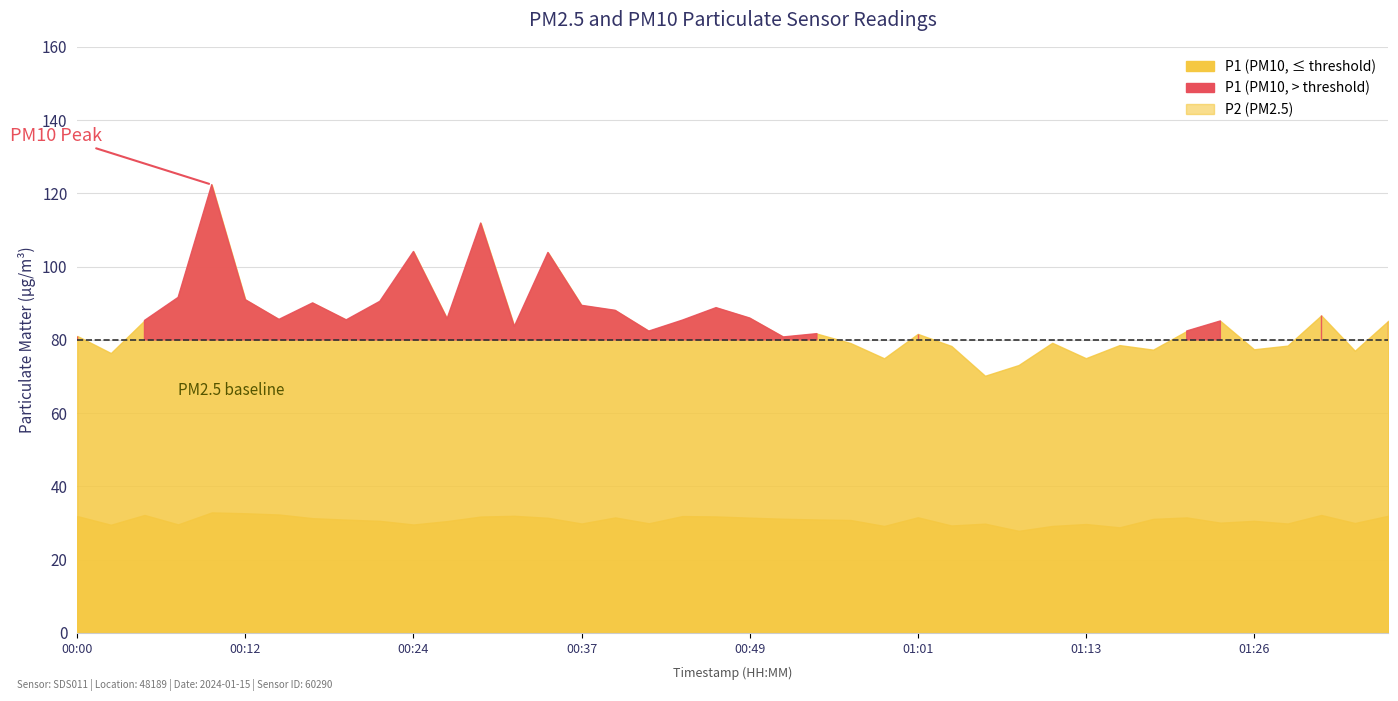

What is the sum of the values at 00:59 and 00:37?

59.1